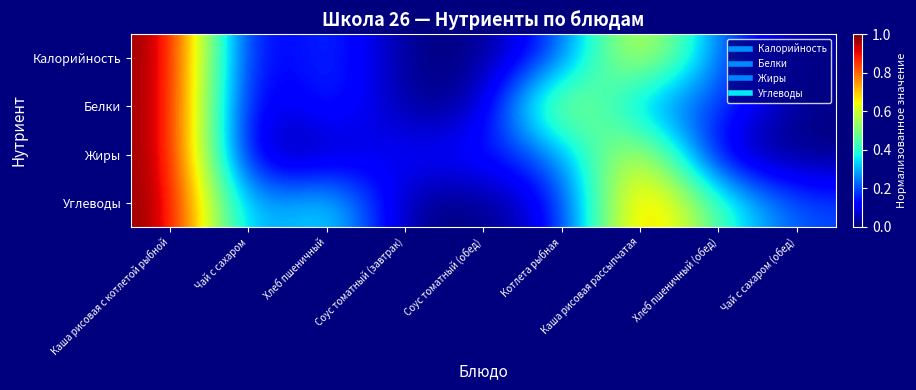

Rank the series at Соус томатный (завтрак) from lowest to highest value.

Калорийность, Углеводы, Белки, Жиры